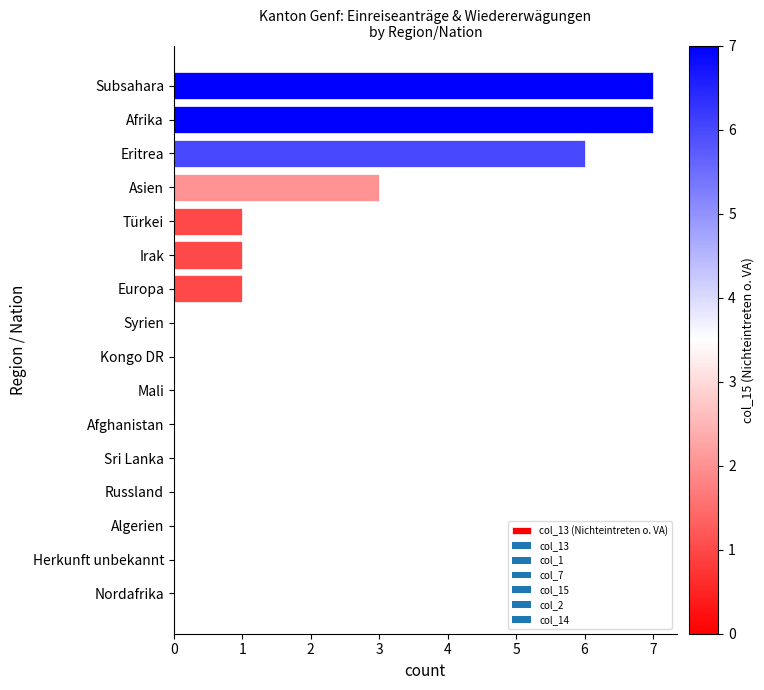

Between Irak and Mali, which is larger?

Irak